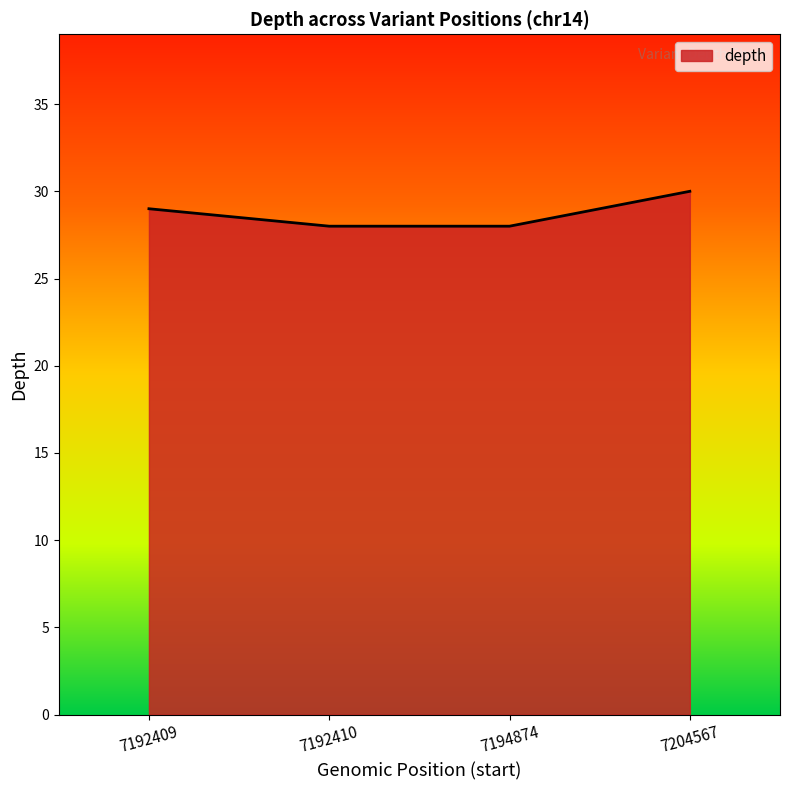

Which has a higher value, 7192410 or 7192409?

7192409